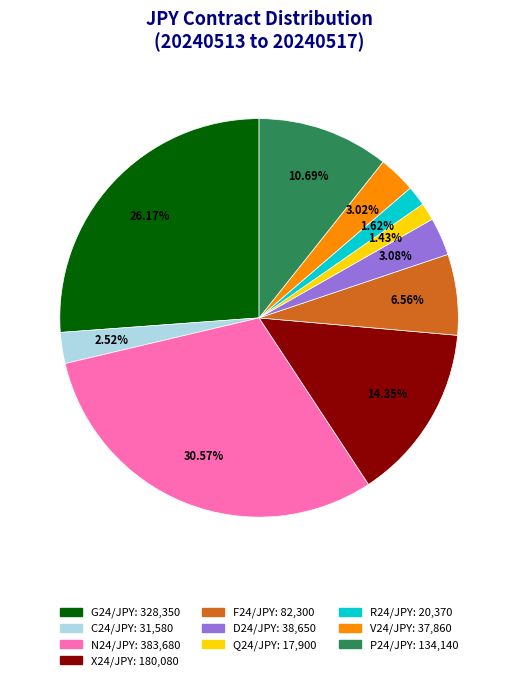

Does V24/JPY represent more than half of the total?

No